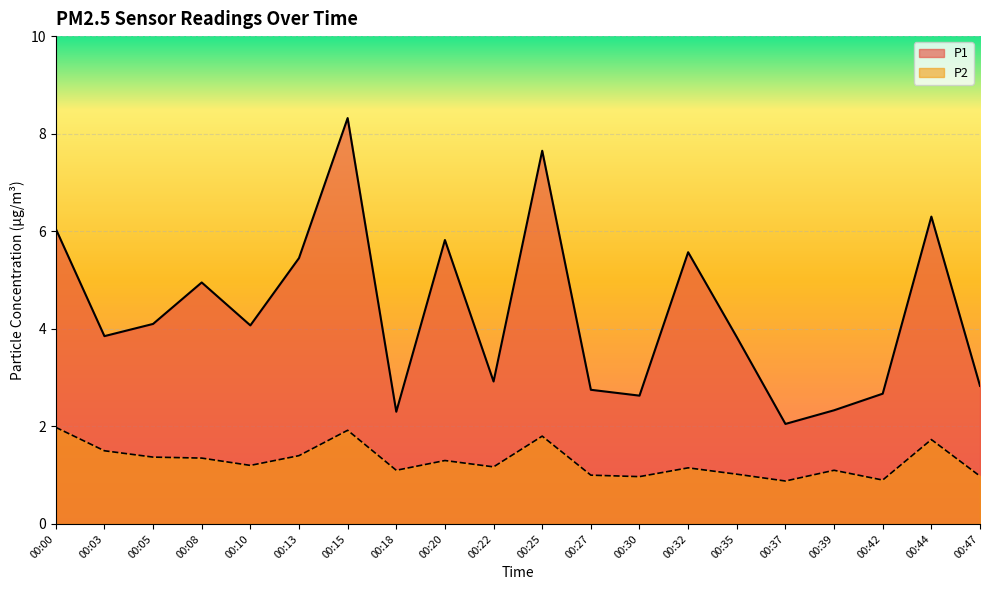

What is the difference between the highest and lowest values at 00:05?

2.7